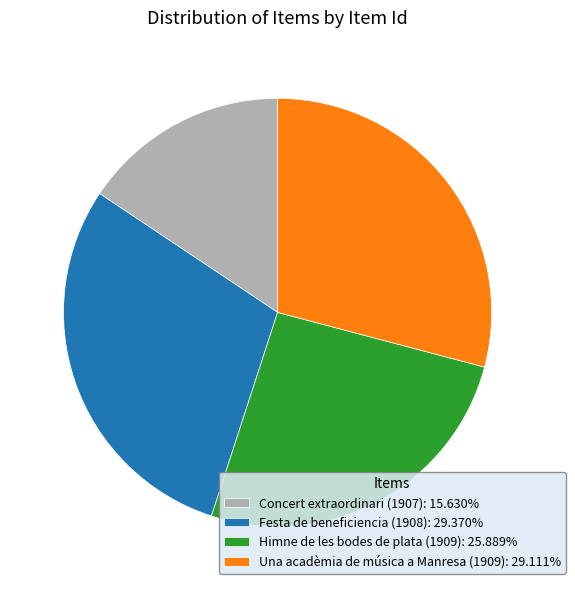

What is the ratio of the value at Una acadèmia de música a Manresa (1909): 29.111% to the value at Himne de les bodes de plata (1909): 25.889%?

1.1